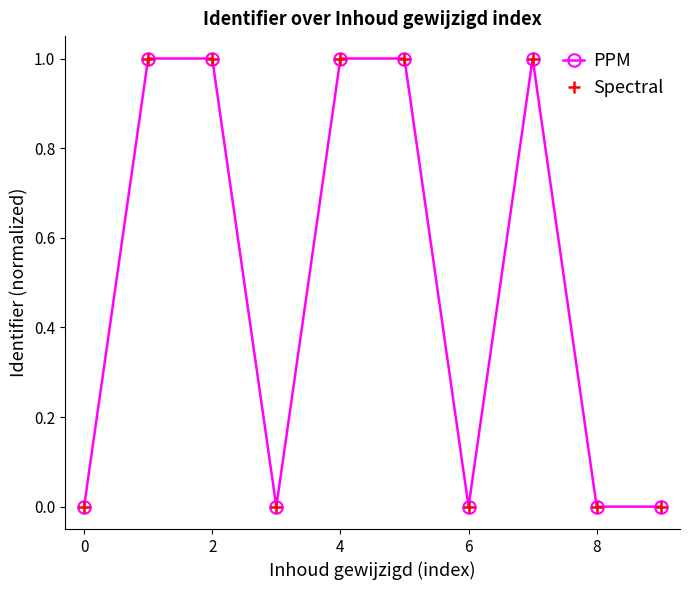

True or false: PPM and Spectral cross at least once.

False